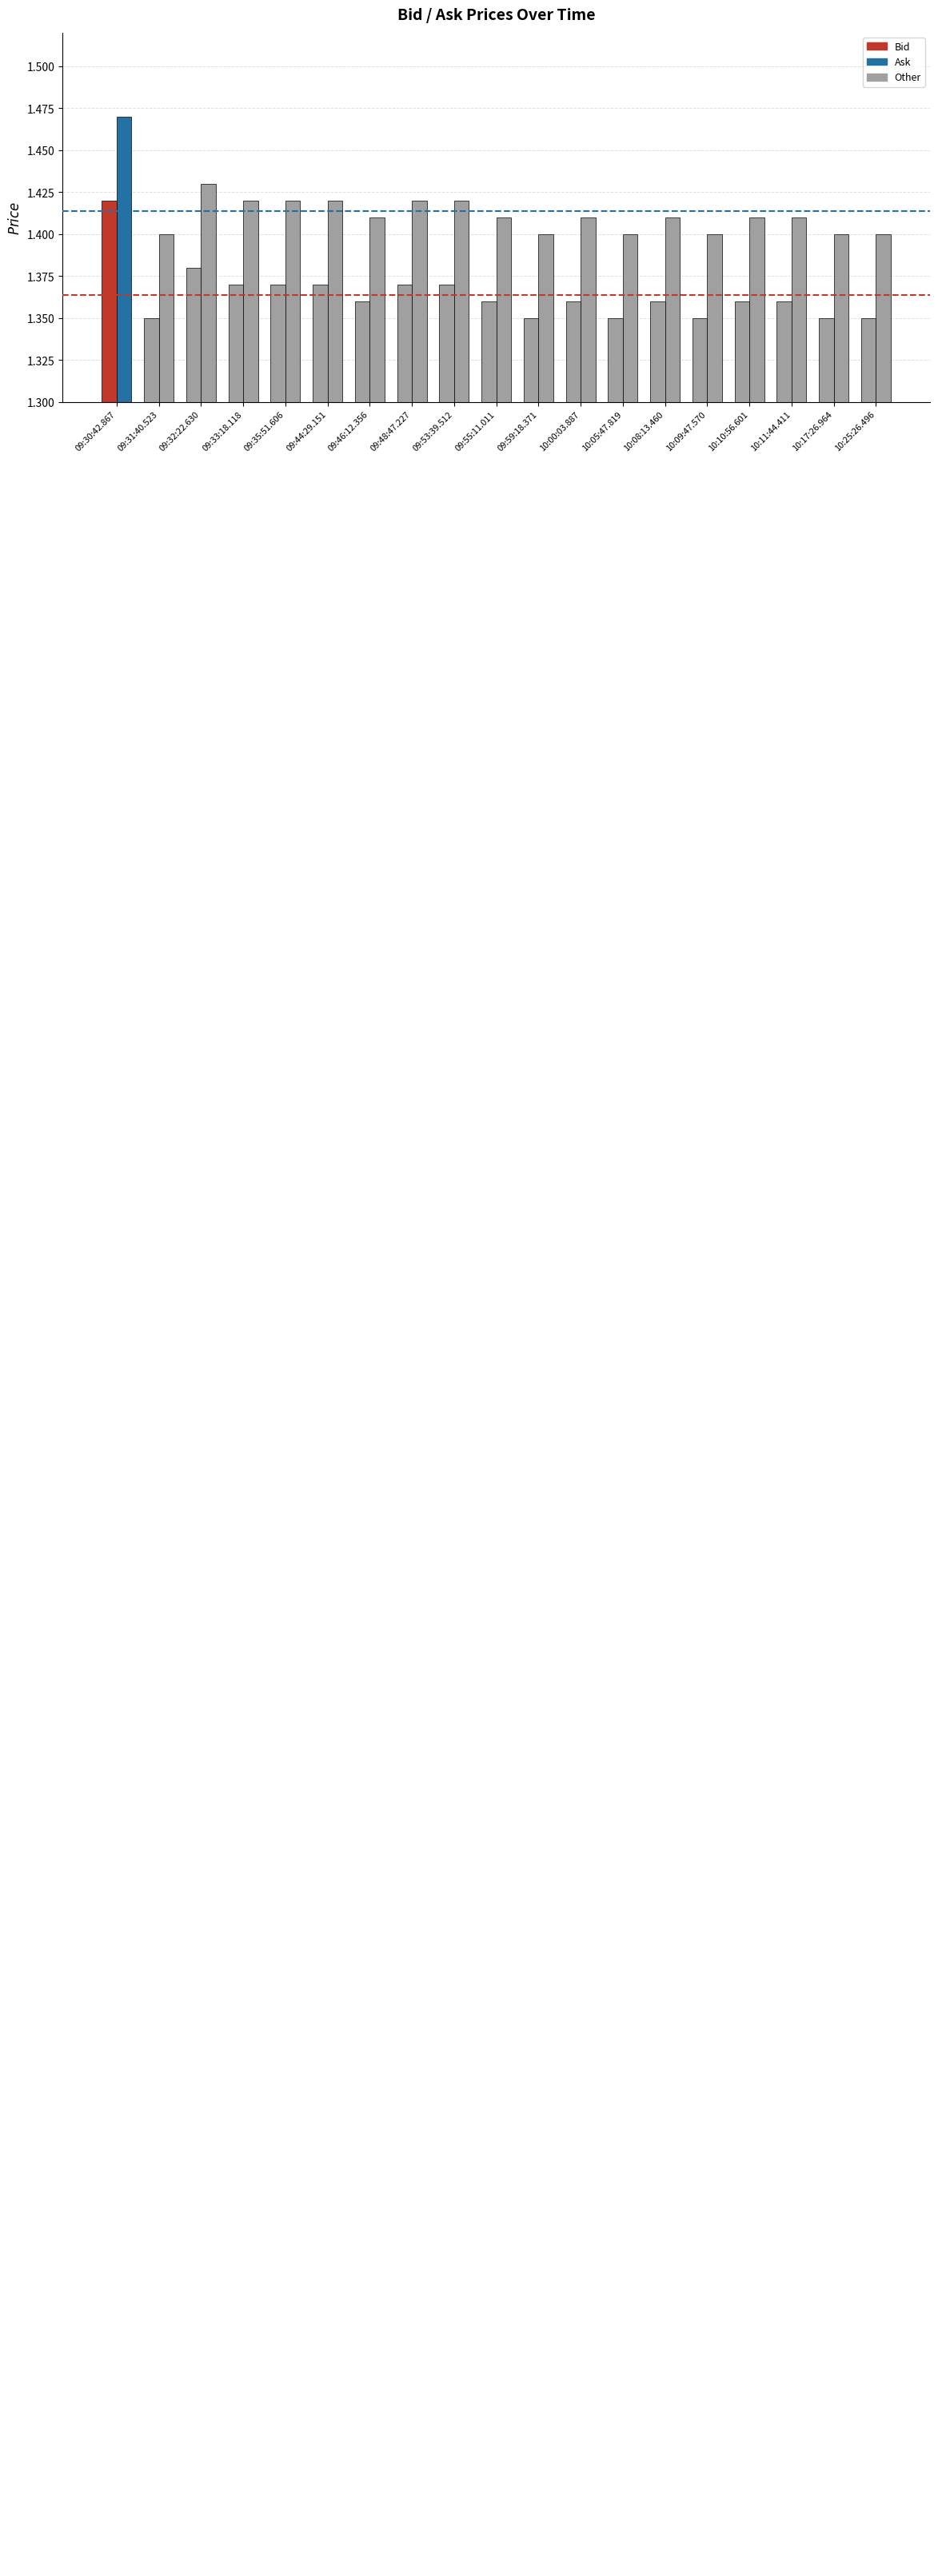

How many data points does each series have?

19